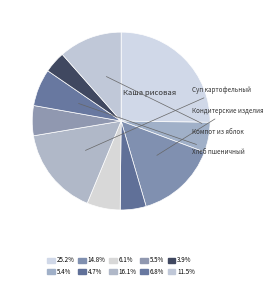

Count the number of slices in the pie.

10